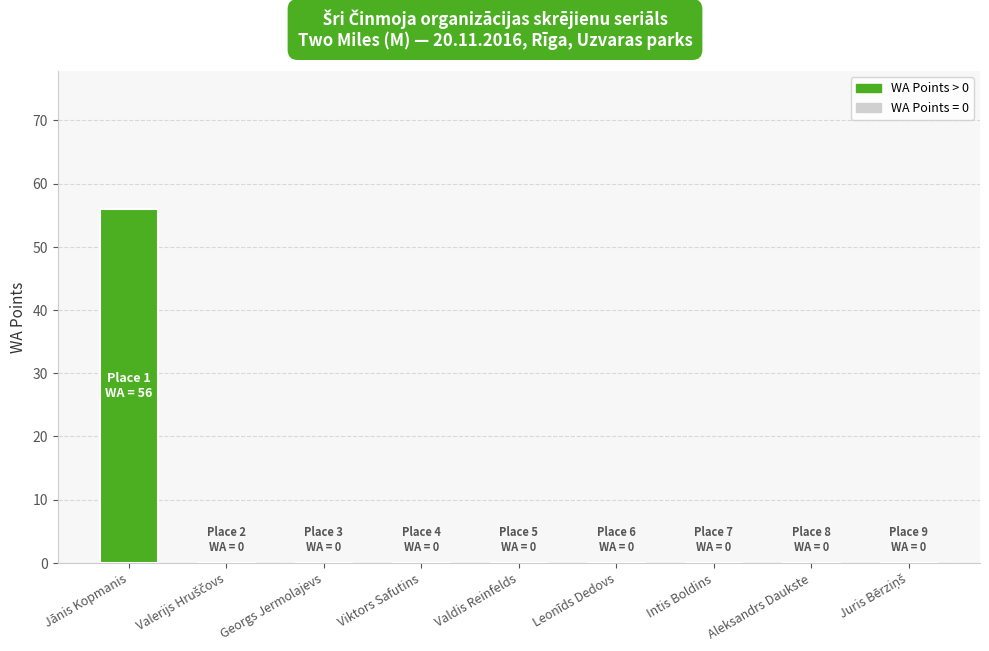

What is the maximum value shown in the chart?

56